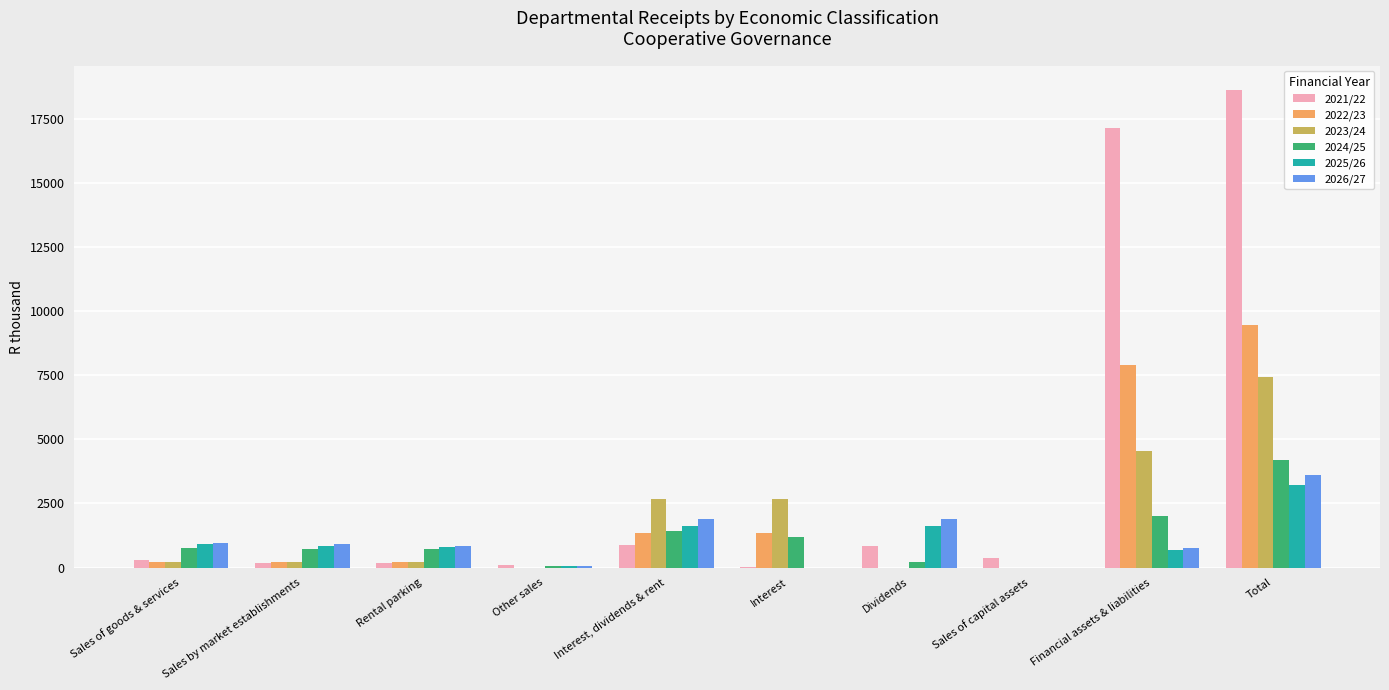

Which label corresponds to the largest value in the chart?

Total